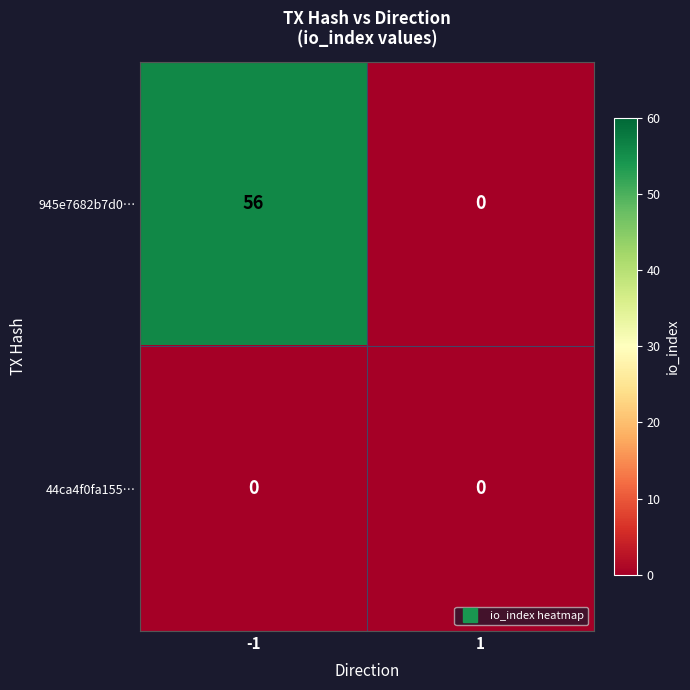

Reading right to left, transcribe all the data shown in this chart.

945e7682b7d0…: 1=0	-1=56
44ca4f0fa155…: 1=0	-1=0